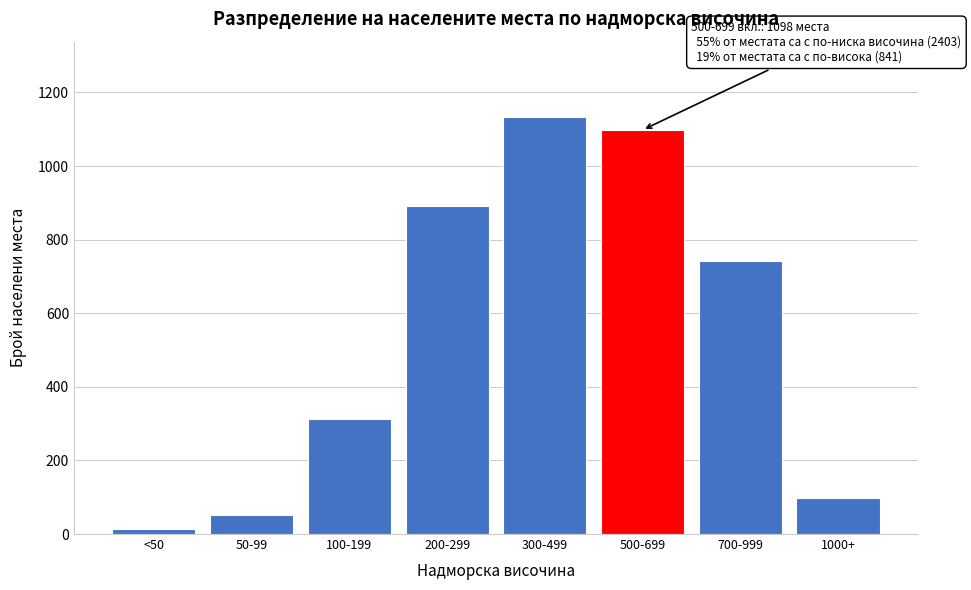

Reading left to right, list all the values displayed in this chart.

<50=14	50-99=52	100-199=312	200-299=891	300-499=1134	500-699=1098	700-999=743	1000+=98